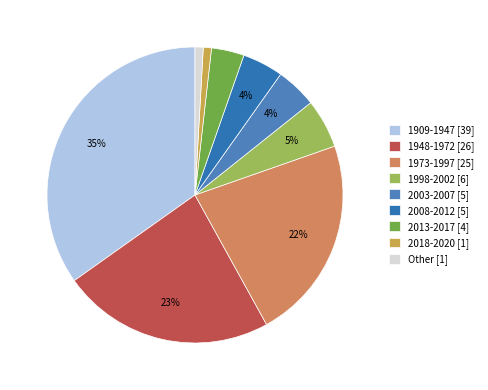

Is there any slice that represents more than half of the pie?

No